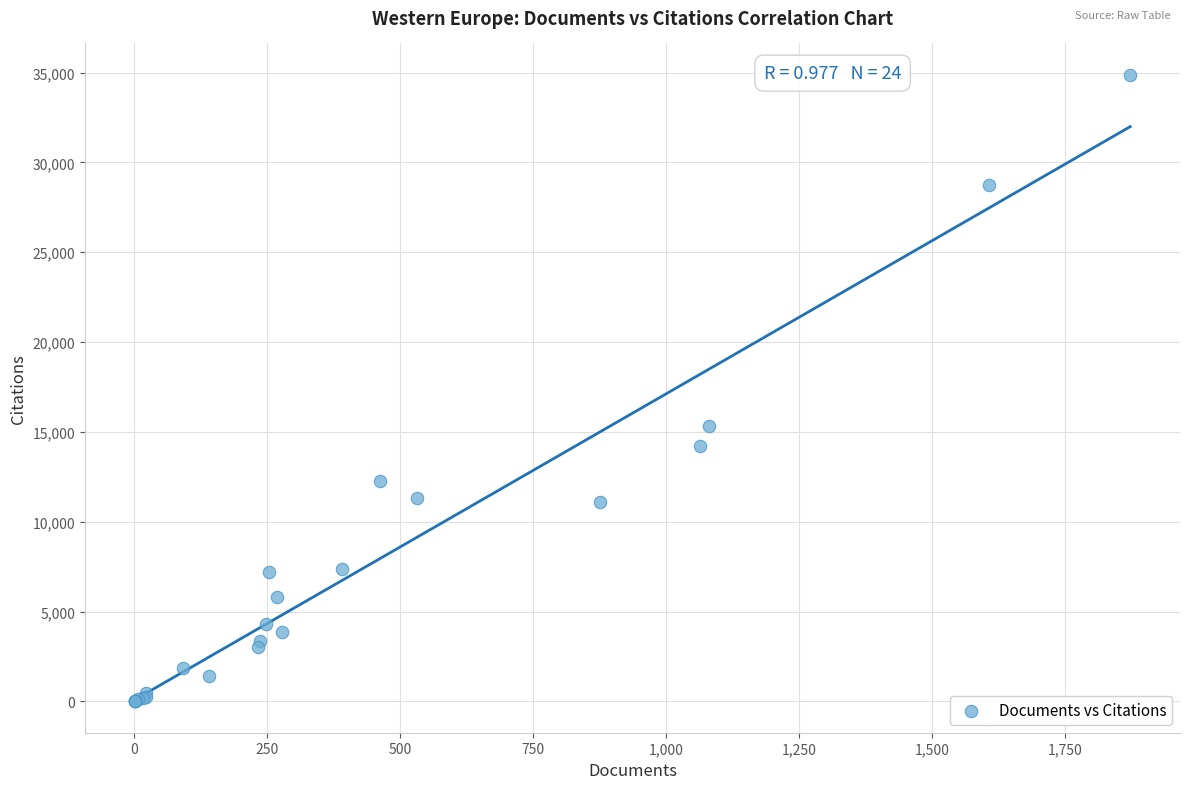

What Y value in the scatter plot is closest to 17439?

15345